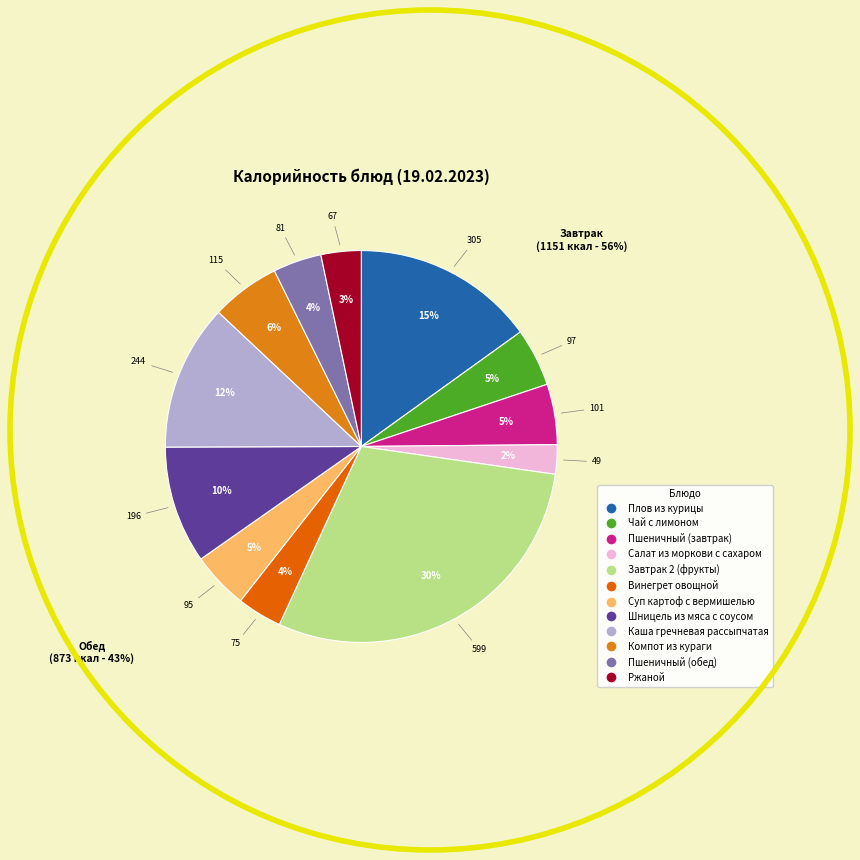

Rank the categories by value from lowest to highest.

Салат из моркови с сахаром, Ржаной, Винегрет овощной, Пшеничный (обед), Суп картоф с вермишелью, Чай с лимоном, Пшеничный (завтрак), Компот из кураги, Шницель из мяса с соусом, Каша гречневая рассыпчатая, Плов из курицы, Завтрак 2 (фрукты)